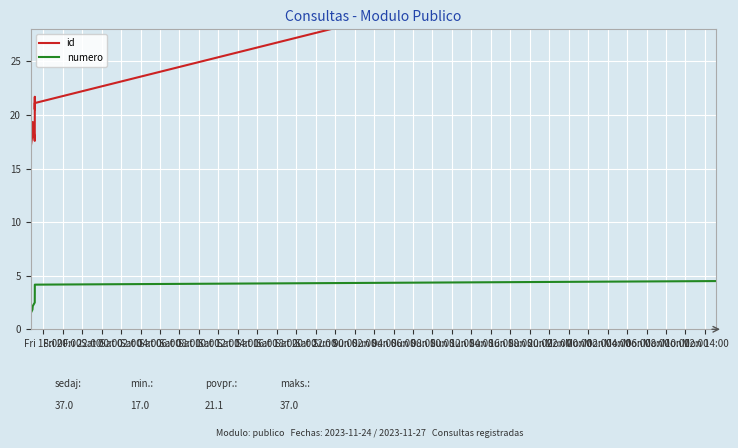

At which category does the chart reach its peak across all series?

Sat 12:00